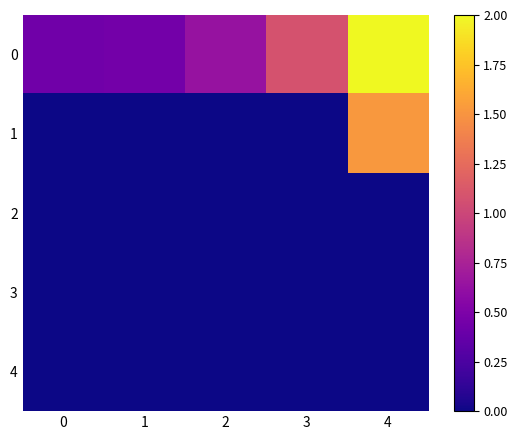

At 2, list the series in order from smallest to largest.

1, 2, 3, 4, 0